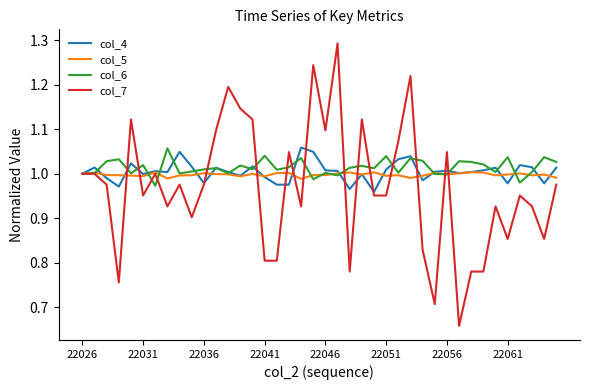

Which series has the largest range (max minus min)?

col_7